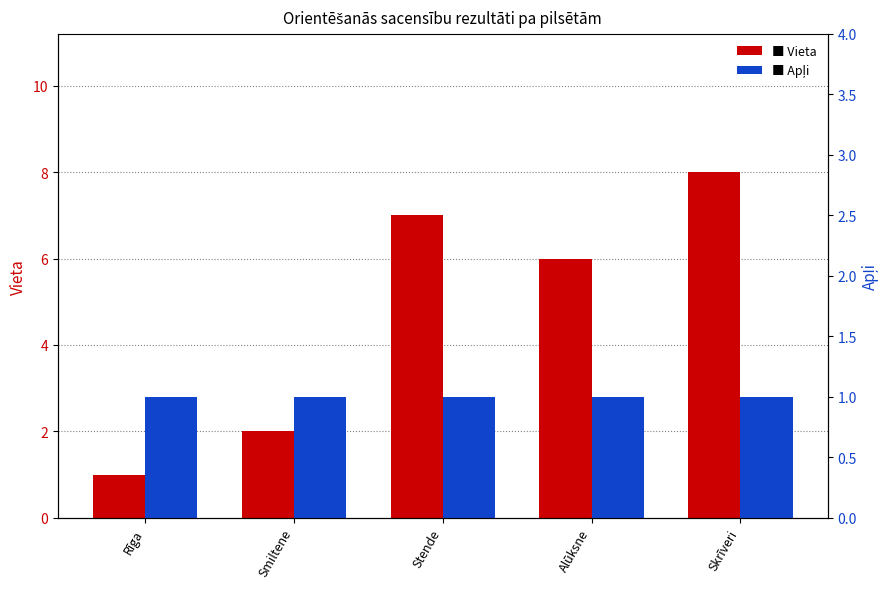

Rank the series by their maximum value, from highest to lowest.

Vieta, Apļi